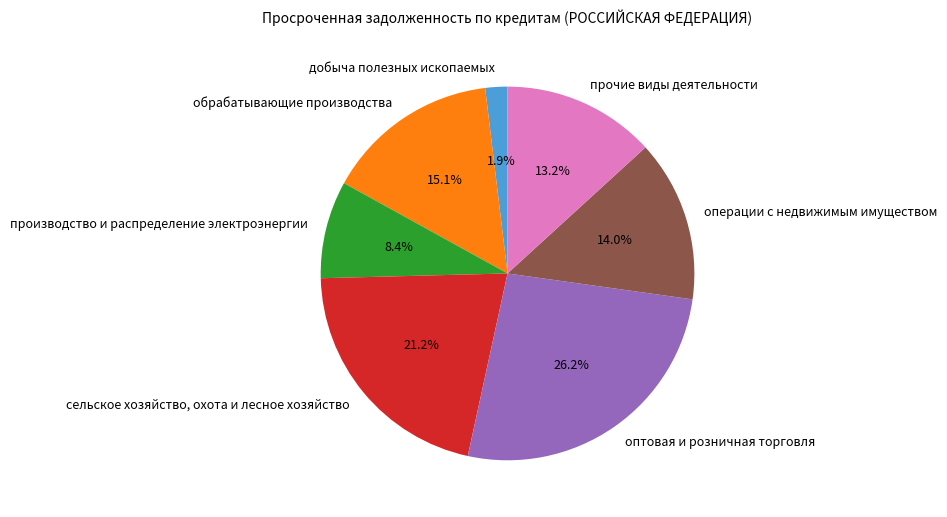

Combined, what portion of the pie is прочие виды деятельности and оптовая и розничная торговля?

39.4%